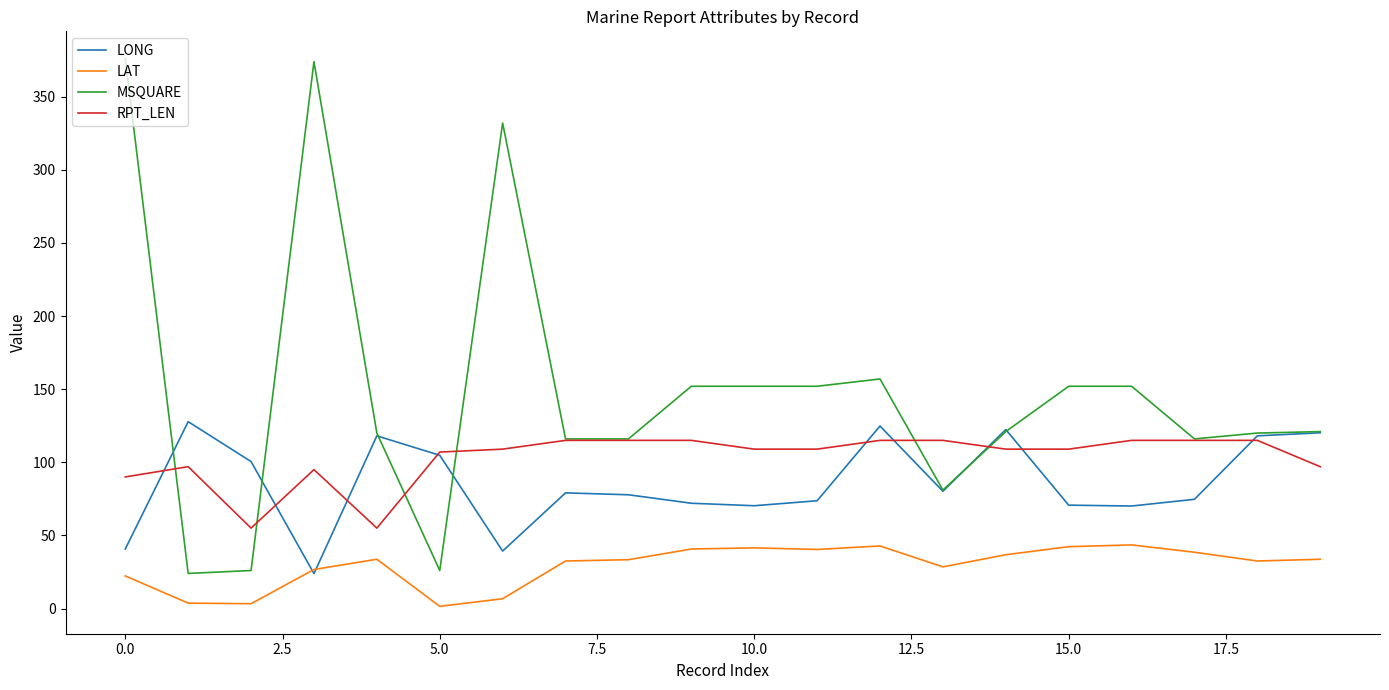

What is the maximum value for MSQUARE?

376.0